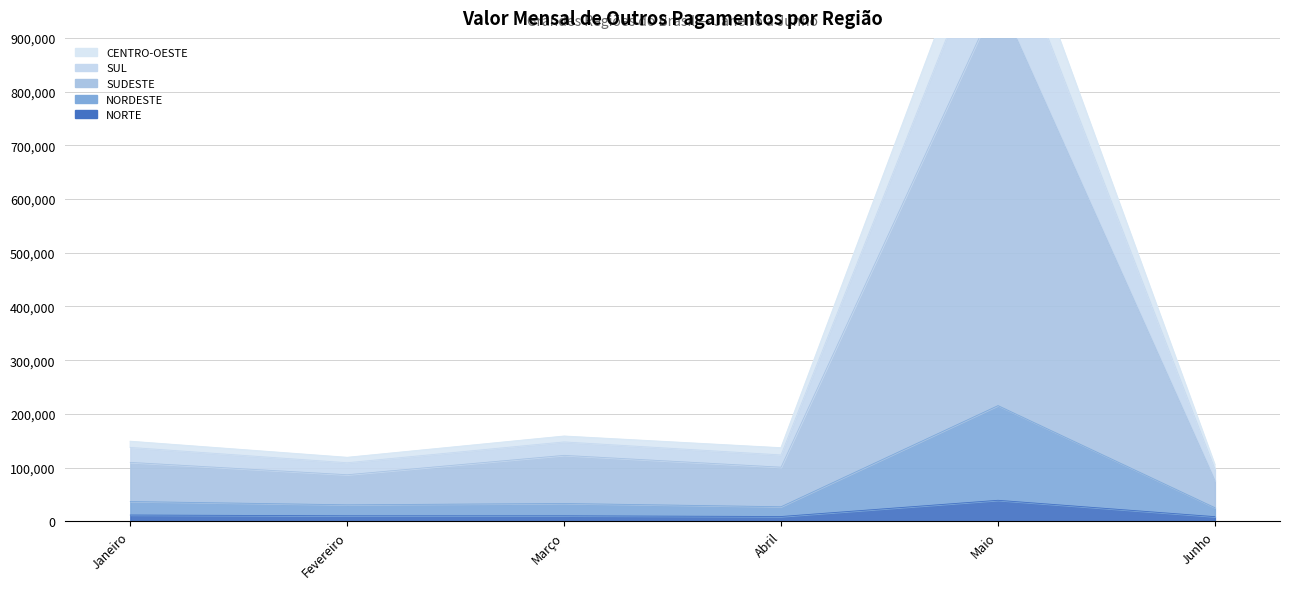

At which category does the chart reach its peak across all series?

SUDESTE